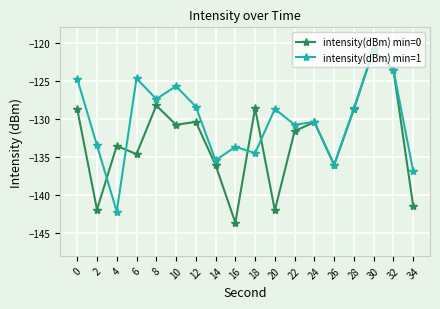

What is the value of the intensity(dBm) min=1 point at the 5th from the left?

-127.4